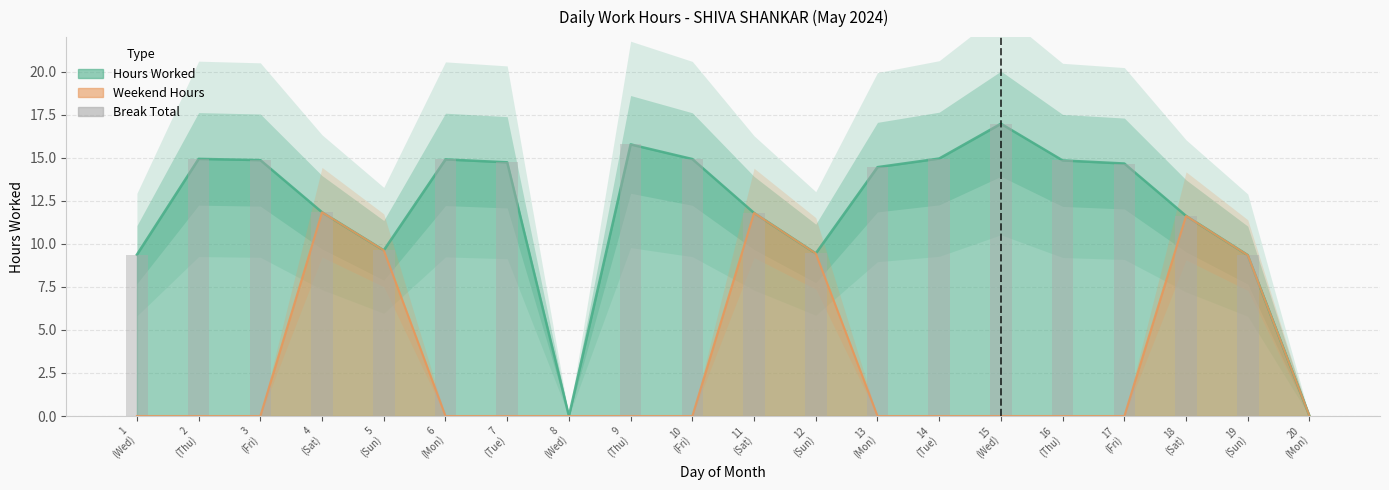

The value at 14
(Tue) is 5.5. True or false?

False